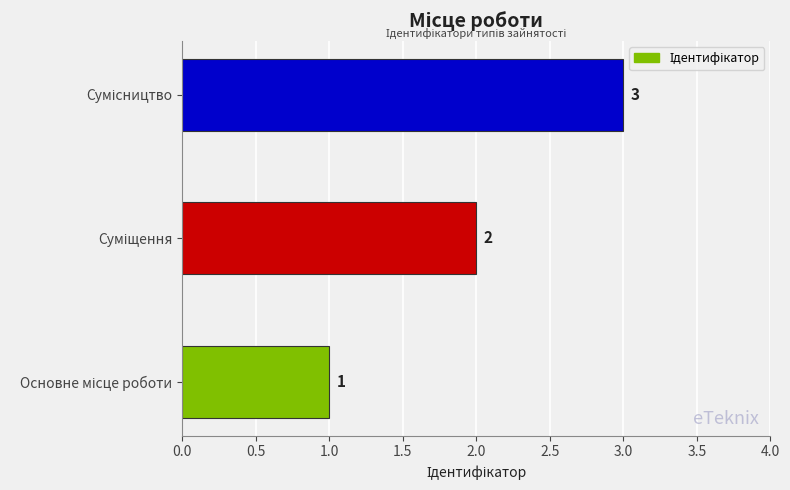

How many values are between 1 and 3?

3